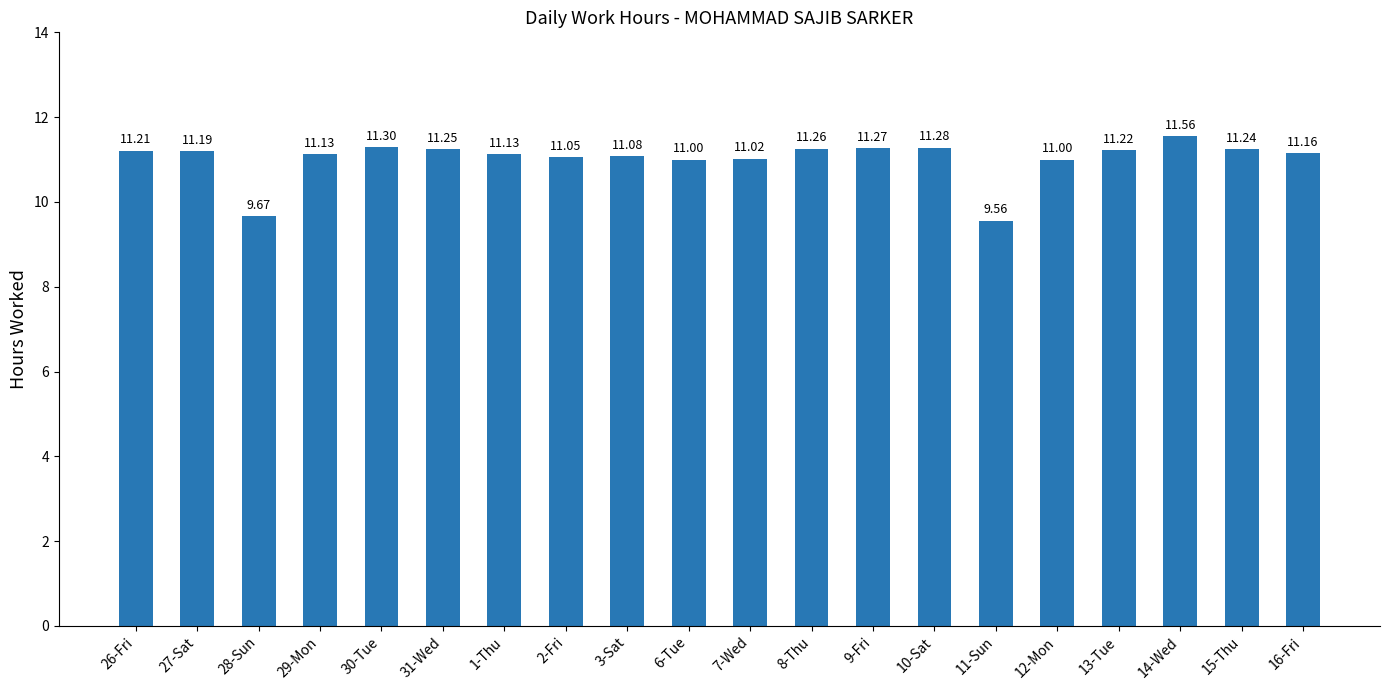

What is the approximate value at 7-Wed?

11.0